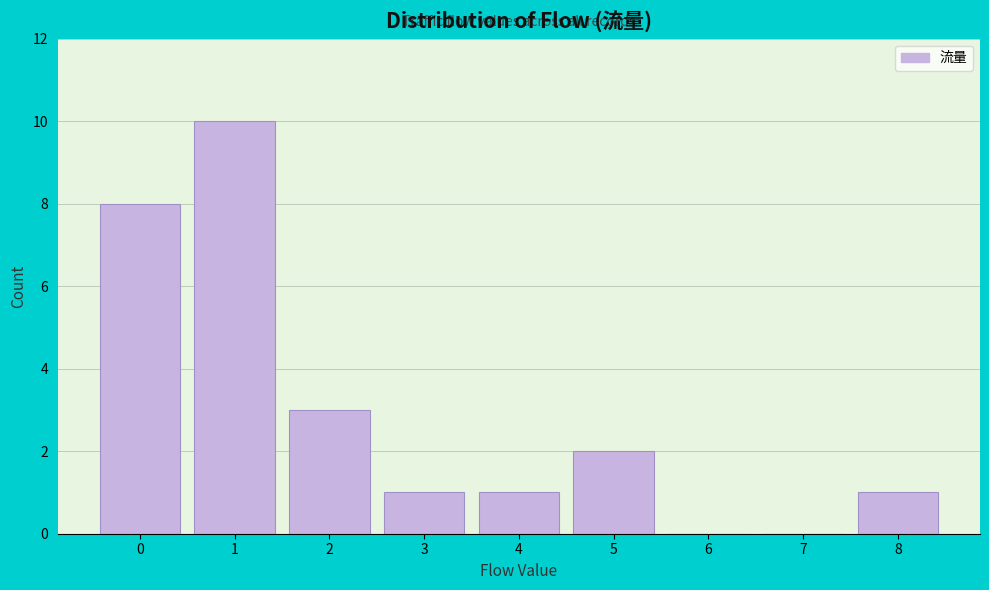

Reading left to right, transcribe this chart: for each bar, give the range it covers on the x-axis and its height. The values are not printed on the chart, so give them approximately, as read against the axis.

-0.5 to 0.5: 8
0.5 to 1.5: 10
1.5 to 2.5: 3
2.5 to 3.5: 1
3.5 to 4.5: 1
4.5 to 5.5: 2
5.5 to 6.5: 0
6.5 to 7.5: 0
7.5 to 8.5: 1